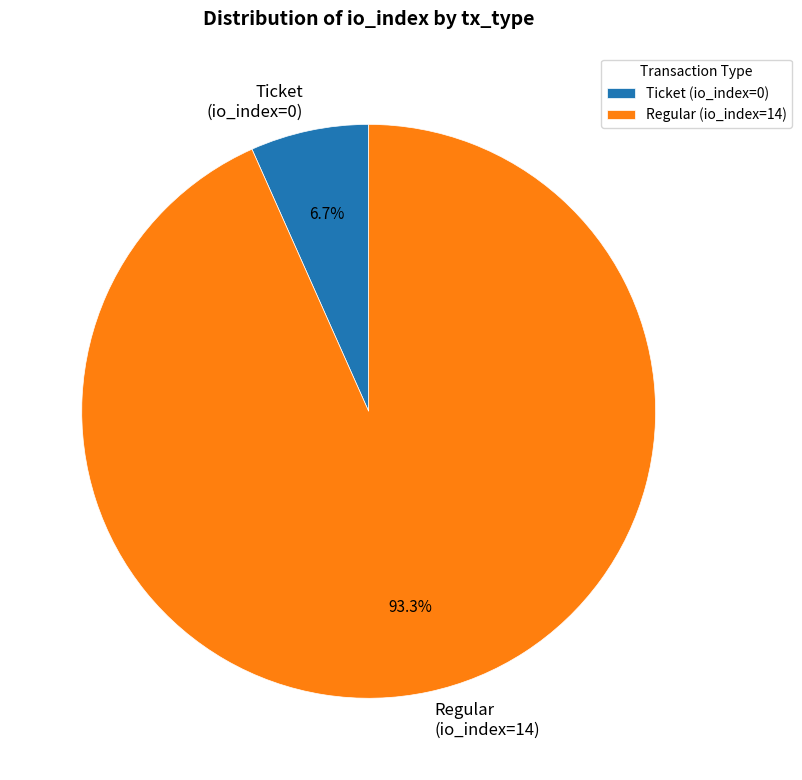

True or false: Regular (io_index=14) accounts for 99% of the total.

False